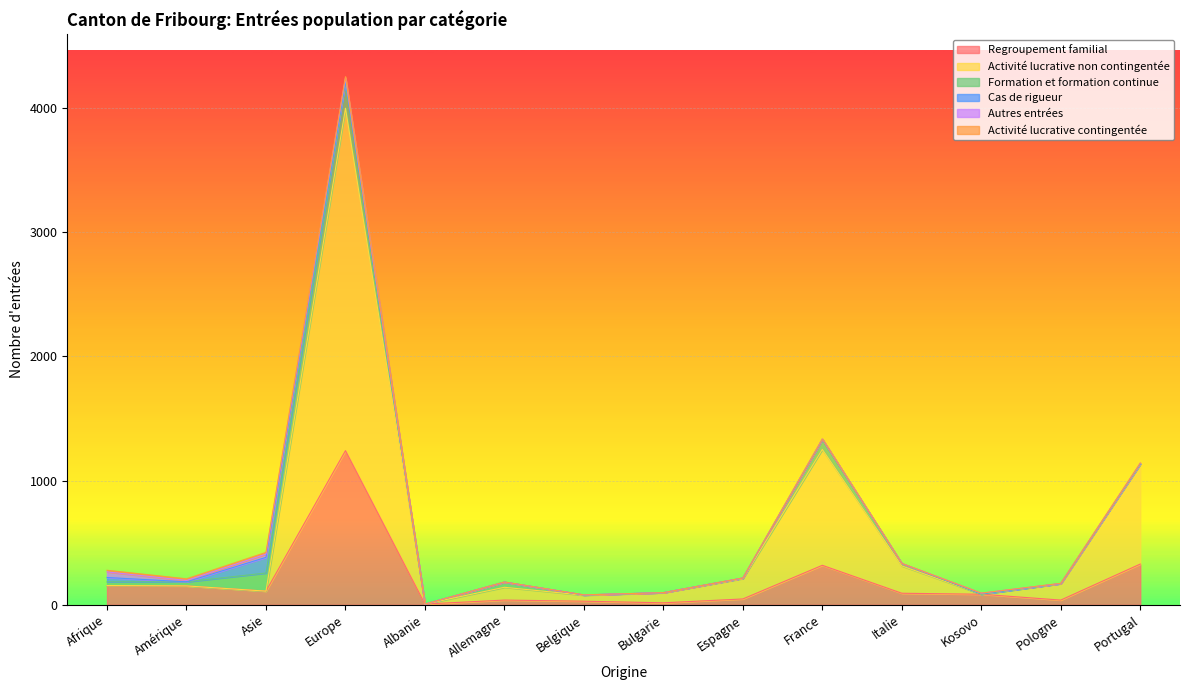

At which label is Formation et formation continue closest to 104?

France